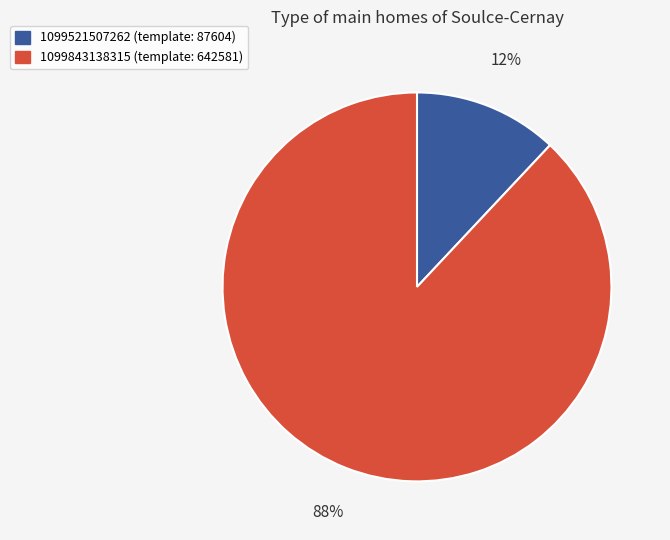

Which slice is the largest?

1099843138315